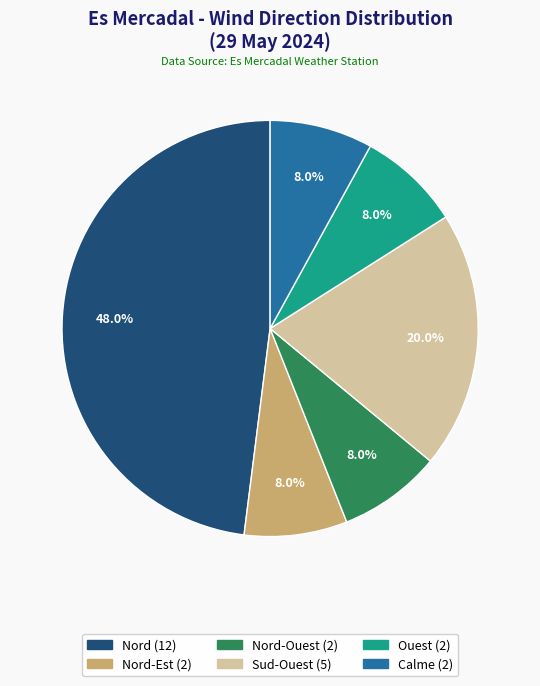

Does any single category account for the majority?

No